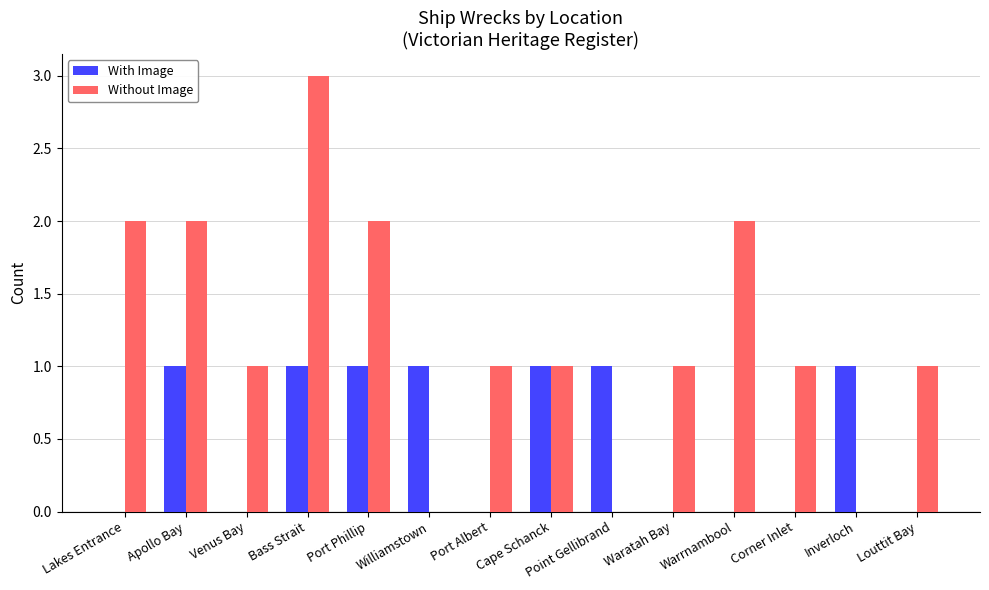

What is the highest value of the Without Image series?

3